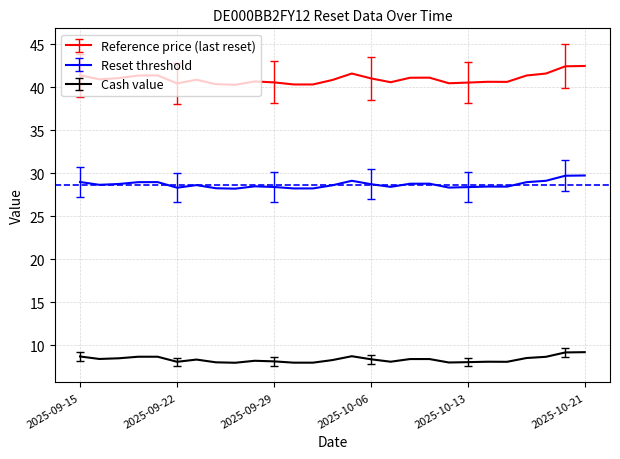

What is the value of the Reference price (last reset) point at the 15th from the left?

41.6